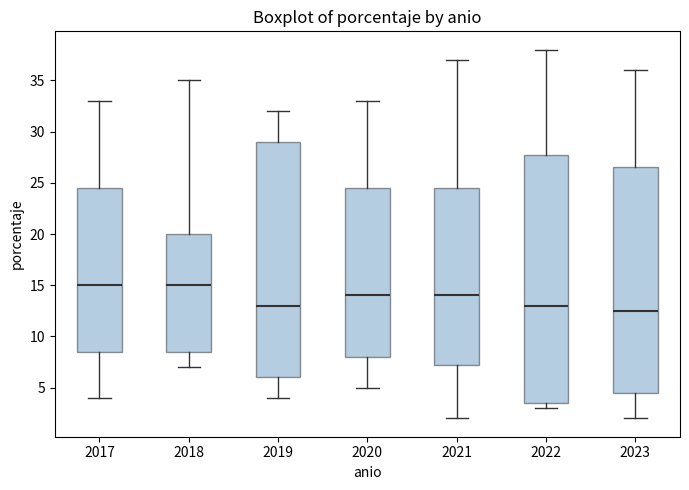

Reading left to right, transcribe this box plot: for each box, give where its median line is, the range the box spans, and where its two whiskers end, as read against the y-axis. The values are not printed on the chart, so give them approximately, as read against the axis.

2017: median 15.0, box 8.5 to 24.5, whiskers 4.0 to 33.0
2018: median 15.0, box 8.5 to 20.0, whiskers 7.0 to 35.0
2019: median 13.0, box 6.0 to 29.0, whiskers 4.0 to 32.0
2020: median 14.0, box 8.0 to 24.5, whiskers 5.0 to 33.0
2021: median 14.0, box 7.5 to 24.5, whiskers 2.0 to 37.0
2022: median 13.0, box 3.5 to 28.0, whiskers 3.0 to 38.0
2023: median 12.5, box 4.5 to 26.5, whiskers 2.0 to 36.0